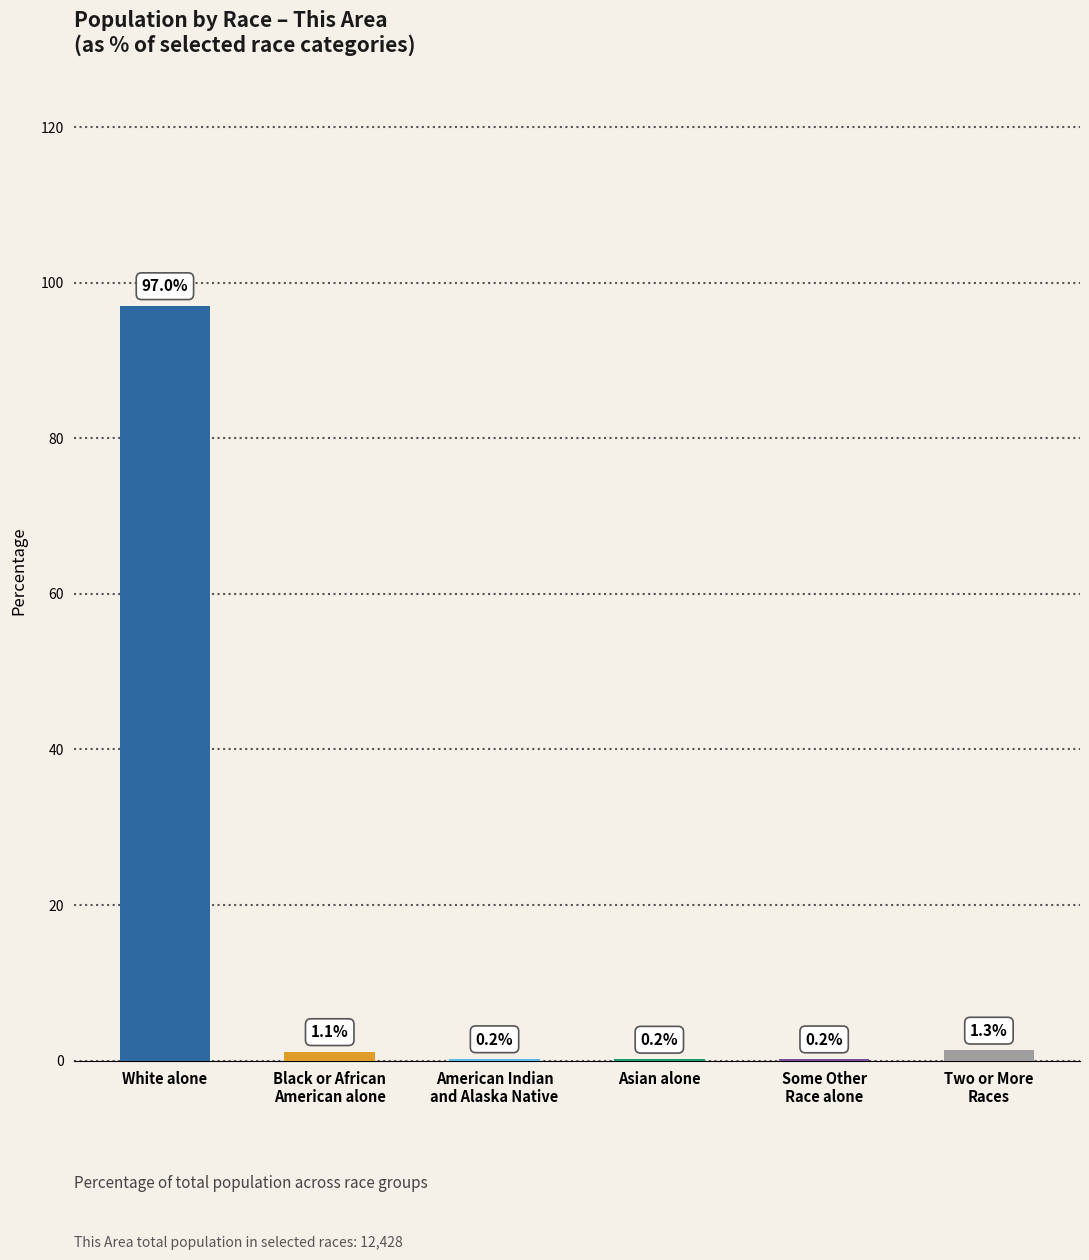

Reading right to left, transcribe all the data shown in this chart.

Two or More
Races=1.3	Some Other
Race alone=0.2	Asian alone=0.2	American Indian
and Alaska Native=0.2	Black or African
American alone=1.1	White alone=97.0